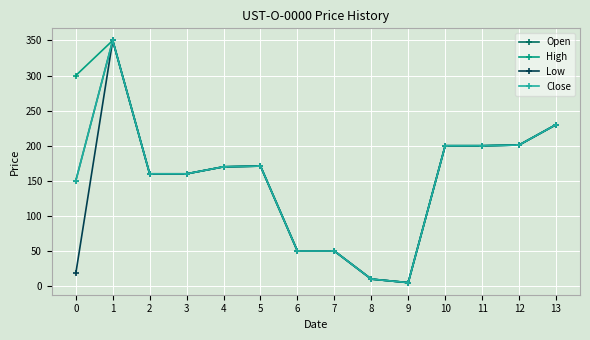

True or false: Low and Close intersect in this chart.

False